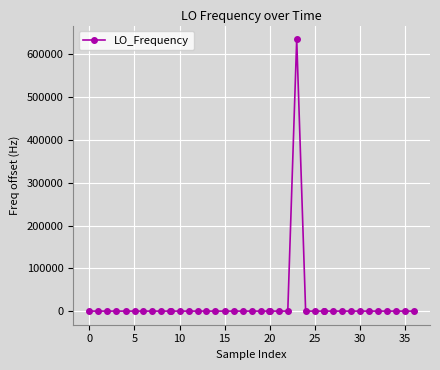

What is the difference between the maximum and minimum values?

635708.3